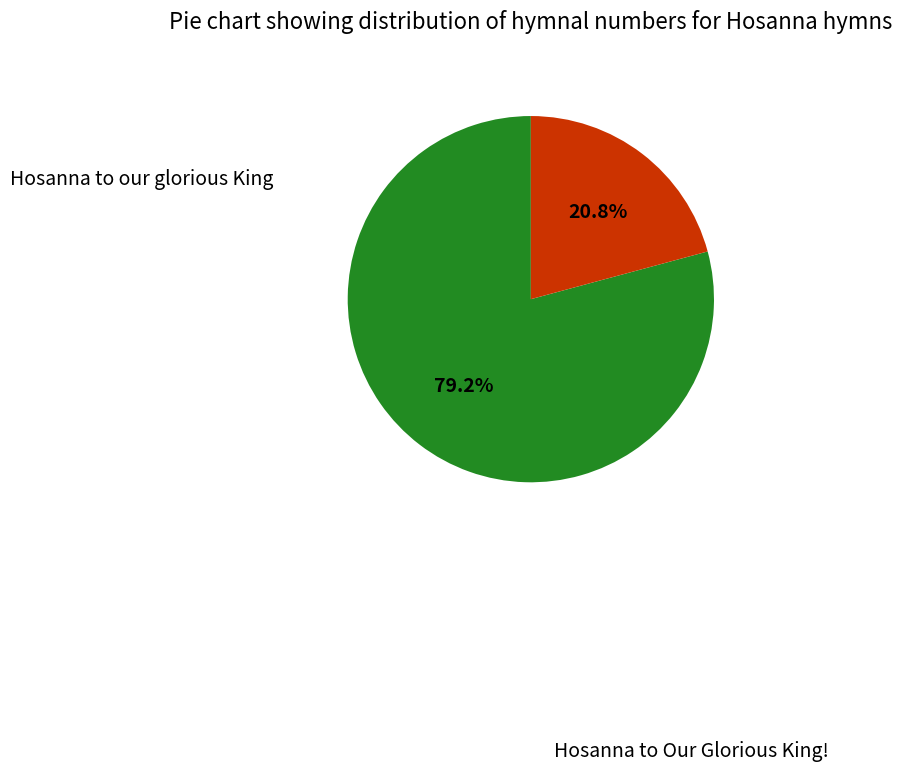

Does any single category account for the majority?

Yes